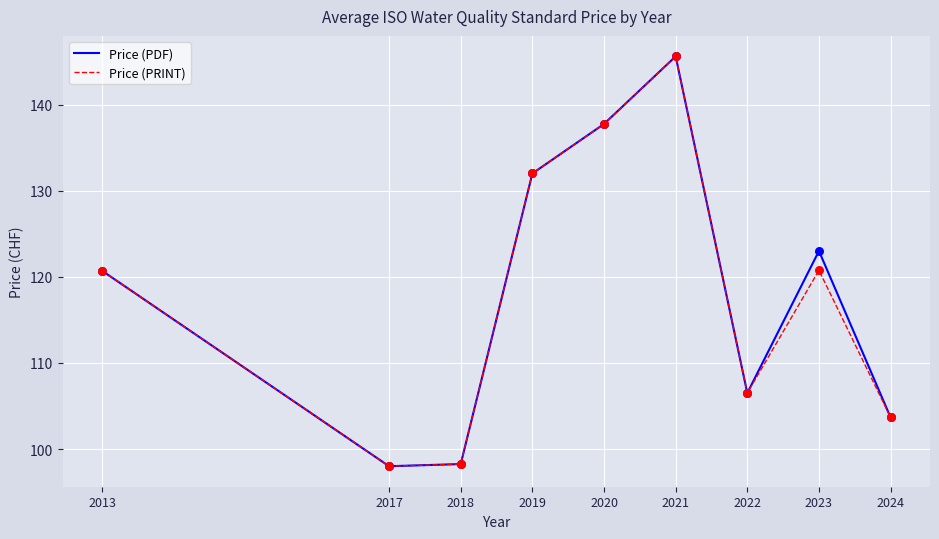

At which category is the sum across all series the highest?

2021